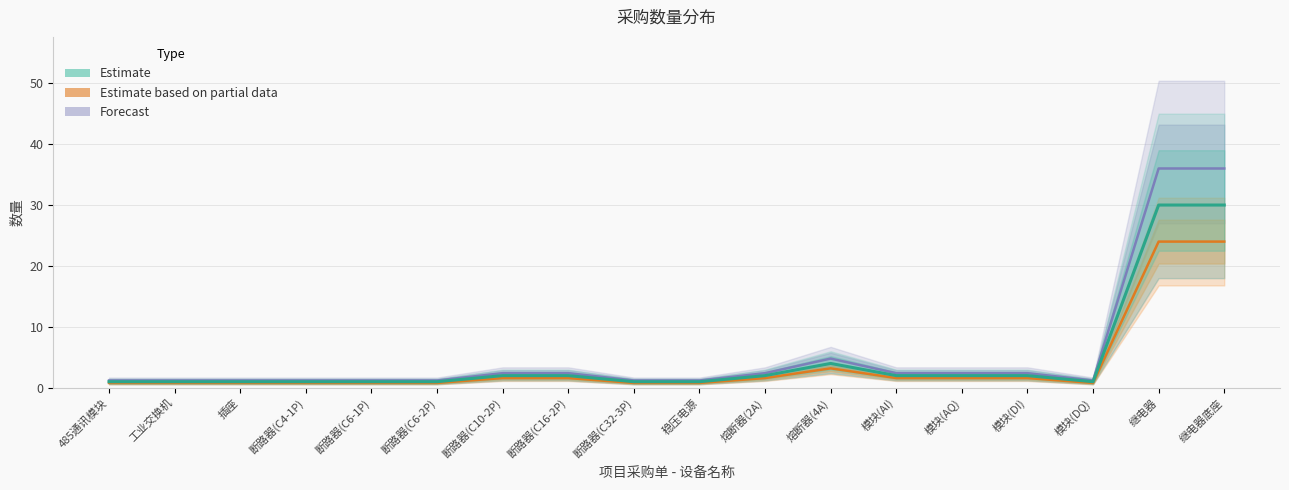

What is the value of the Estimate point at the 7th from the left?

2.0